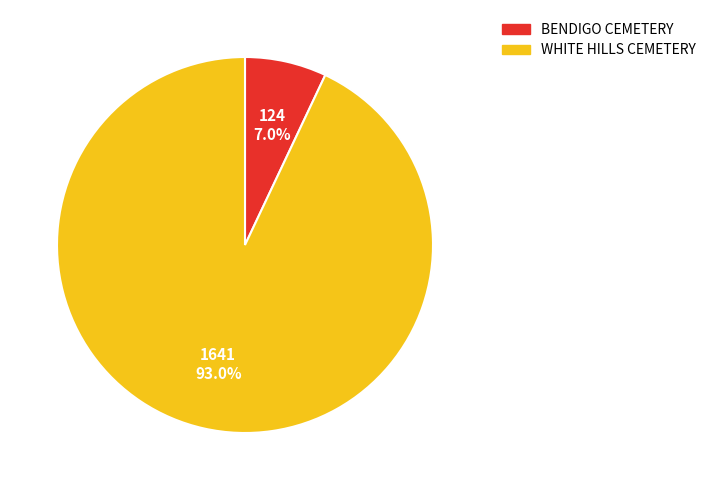

To the nearest percent, what is the average slice percentage?

50%